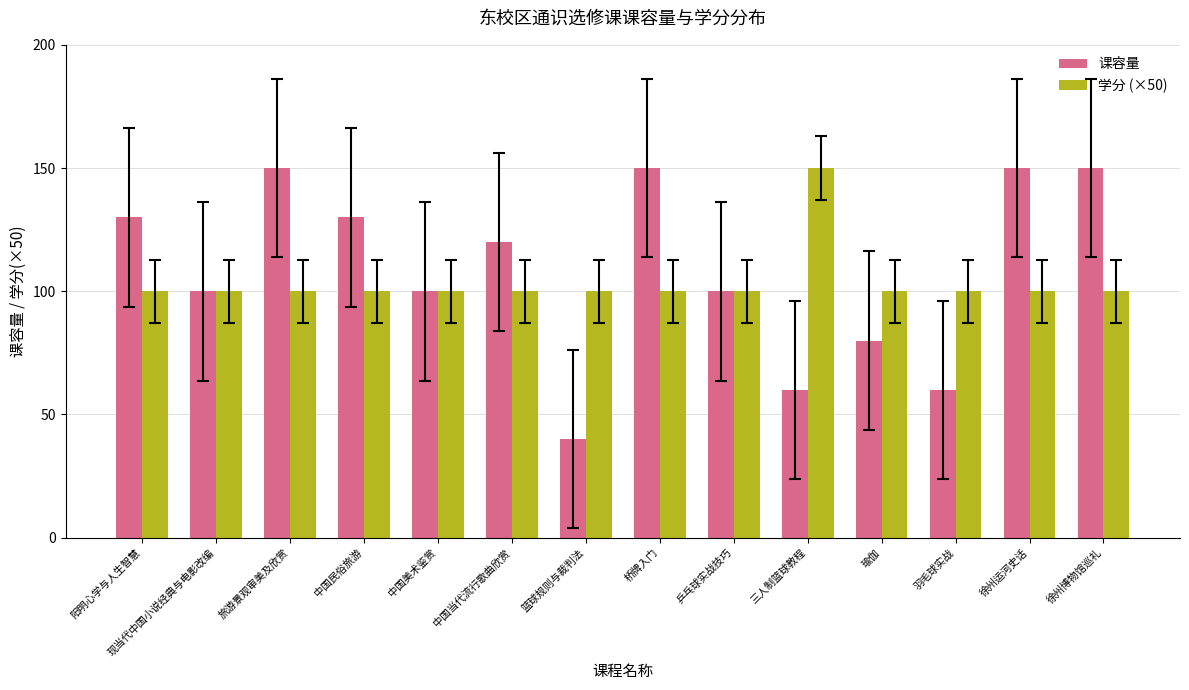

List the series in order of their overall mean, highest first.

课容量, 学分 (×50)